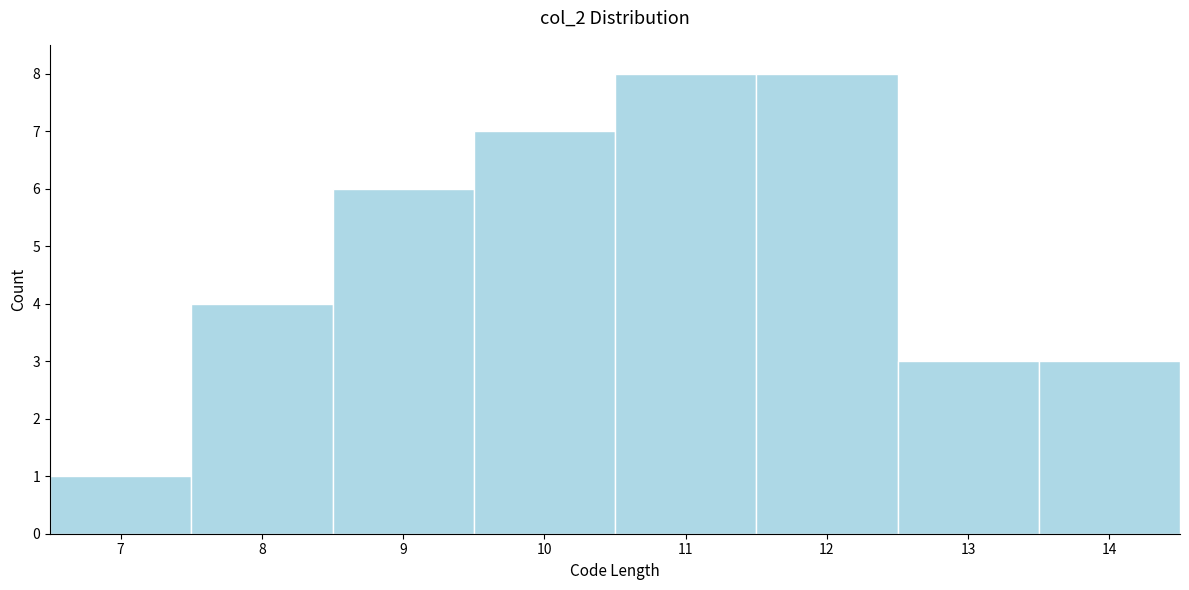

Reading left to right, transcribe this chart: for each bar, give the range it covers on the x-axis and its height. The values are not printed on the chart, so give them approximately, as read against the axis.

6.5 to 7.5: 1
7.5 to 8.5: 4
8.5 to 9.5: 6
9.5 to 10.5: 7
10.5 to 11.5: 8
11.5 to 12.5: 8
12.5 to 13.5: 3
13.5 to 14.5: 3